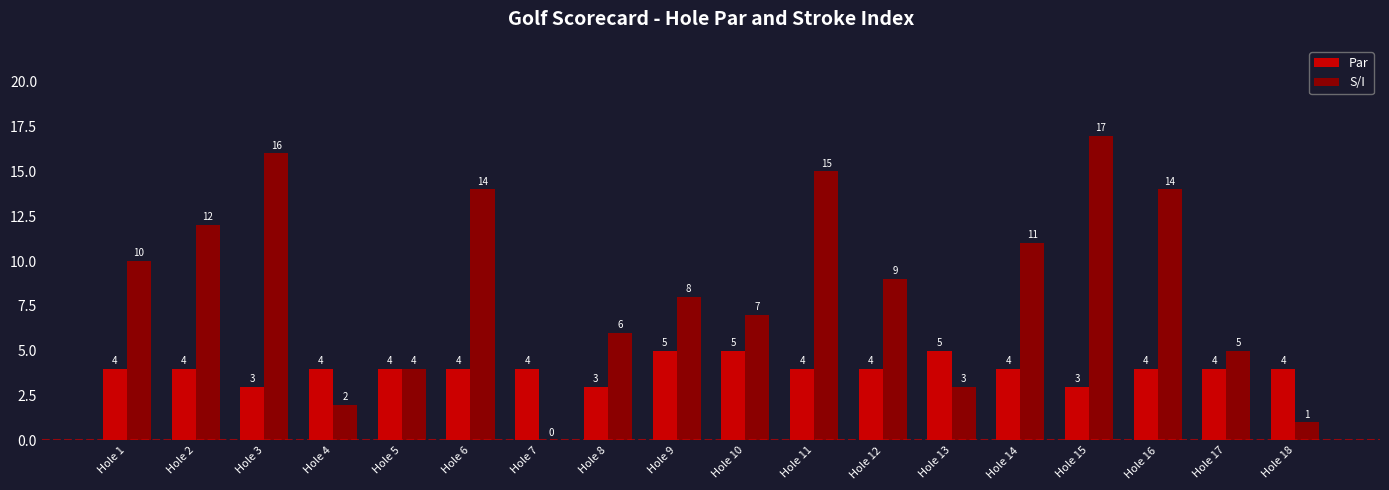

What is the sum of all S/I values?

154